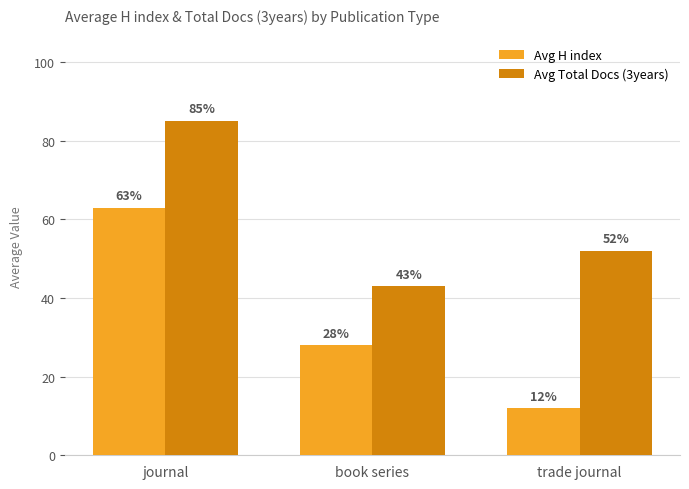

How many bars are there in total?

6